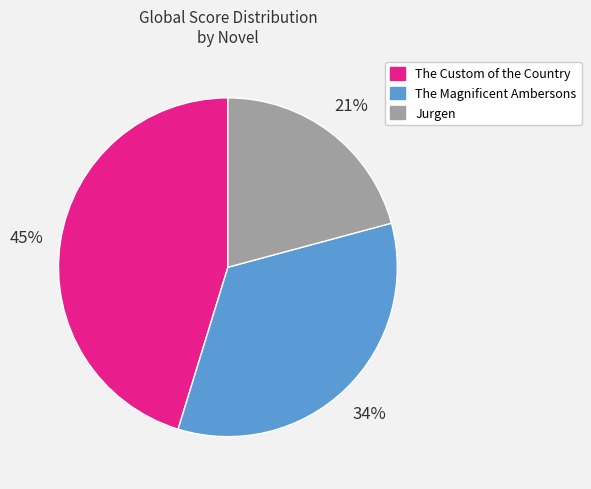

Does any single category account for the majority?

No